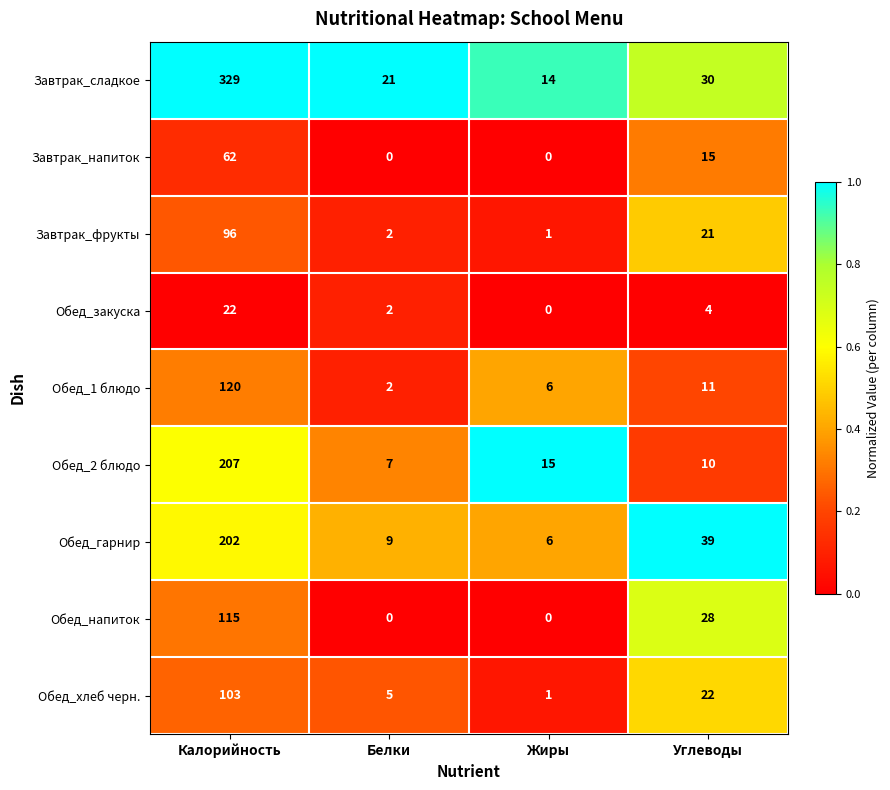

True or false: Обед_хлеб черн. has a value of 14 at Углеводы.

False